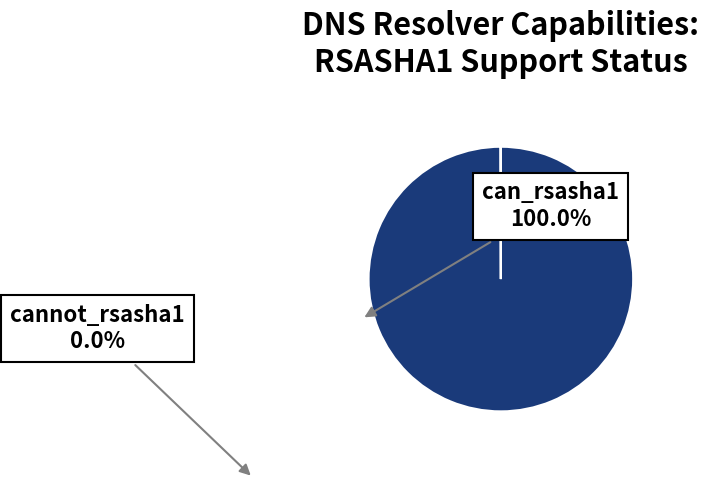

Is there any slice that represents more than half of the pie?

Yes